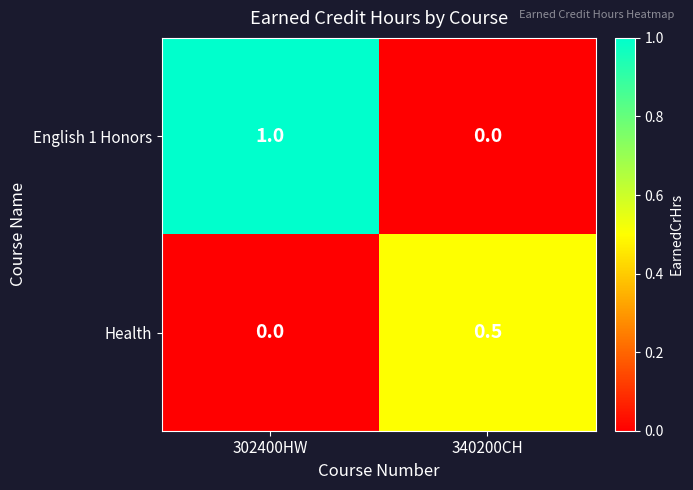

Reading left to right, what are all the values shown in this chart?

English 1 Honors: 302400HW=1.0	340200CH=0.0
Health: 302400HW=0.0	340200CH=0.5